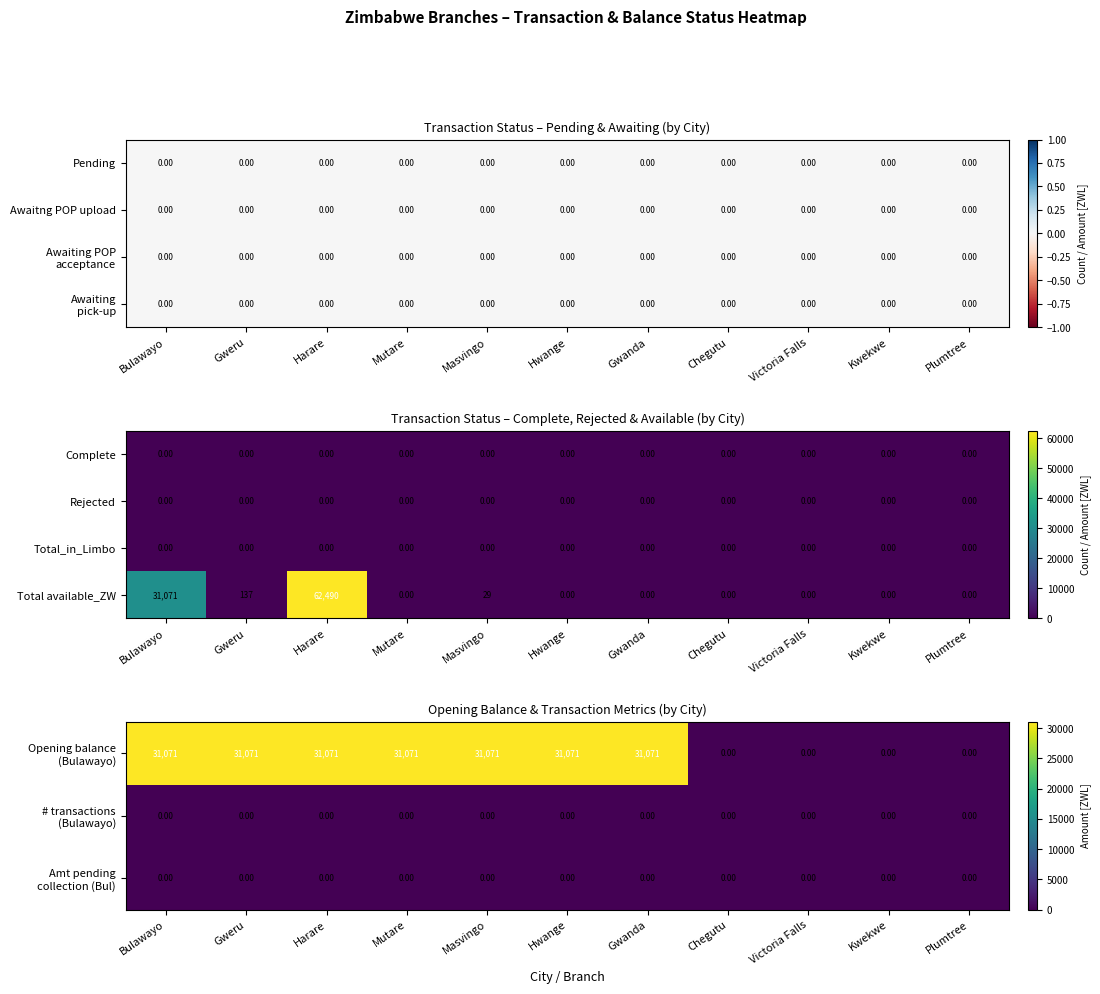

At which category is the sum across all series the highest?

Harare